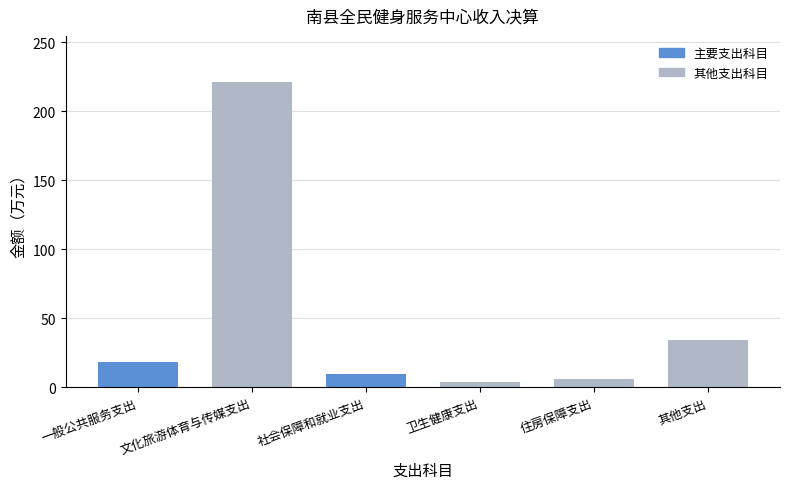

Is it true that the value at 其他支出 is 11.8?

False